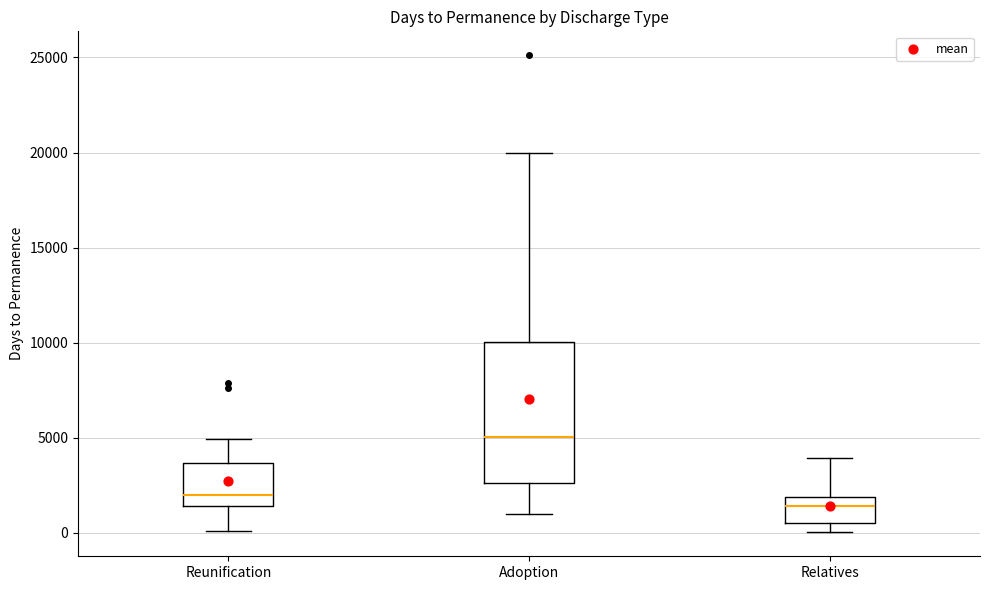

Where is the lower edge of the box for Relatives on the y-axis? The values are not printed on the chart, so give them approximately, as read against the axis.

500